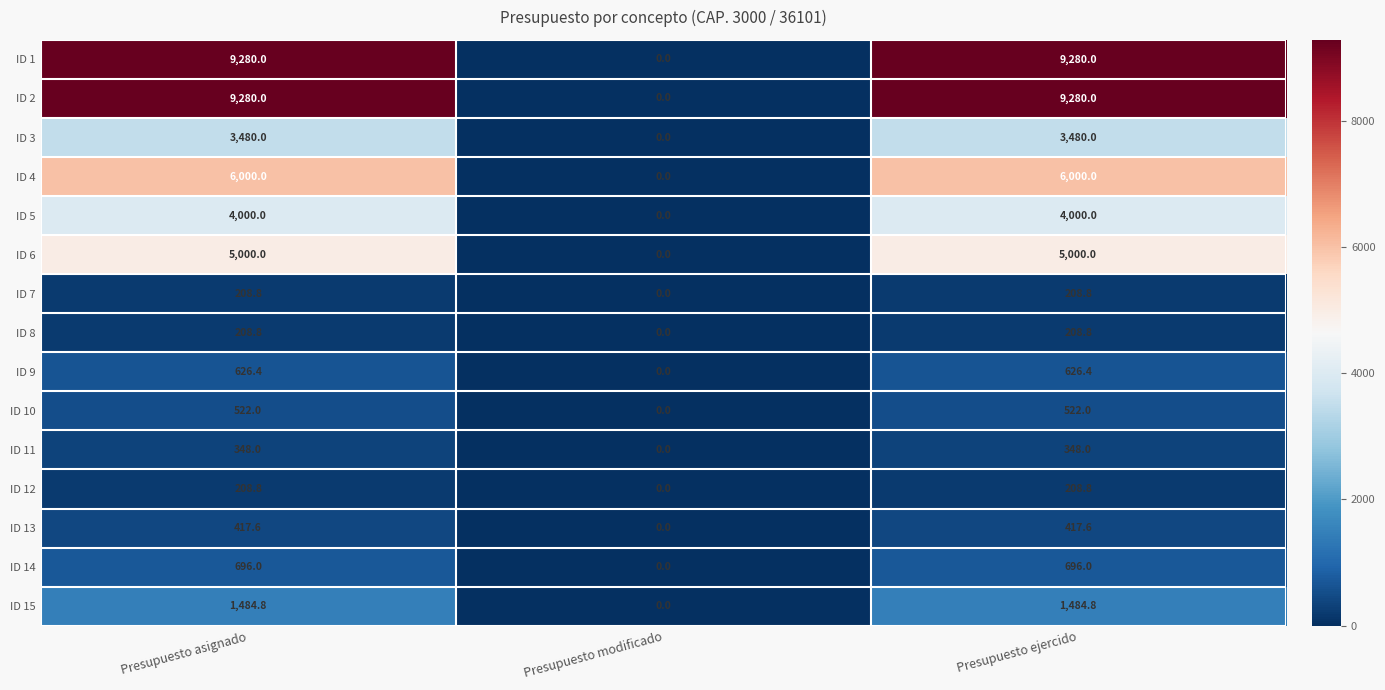

What is the difference between the ID 7 values at Presupuesto modificado and Presupuesto ejercido?

208.8